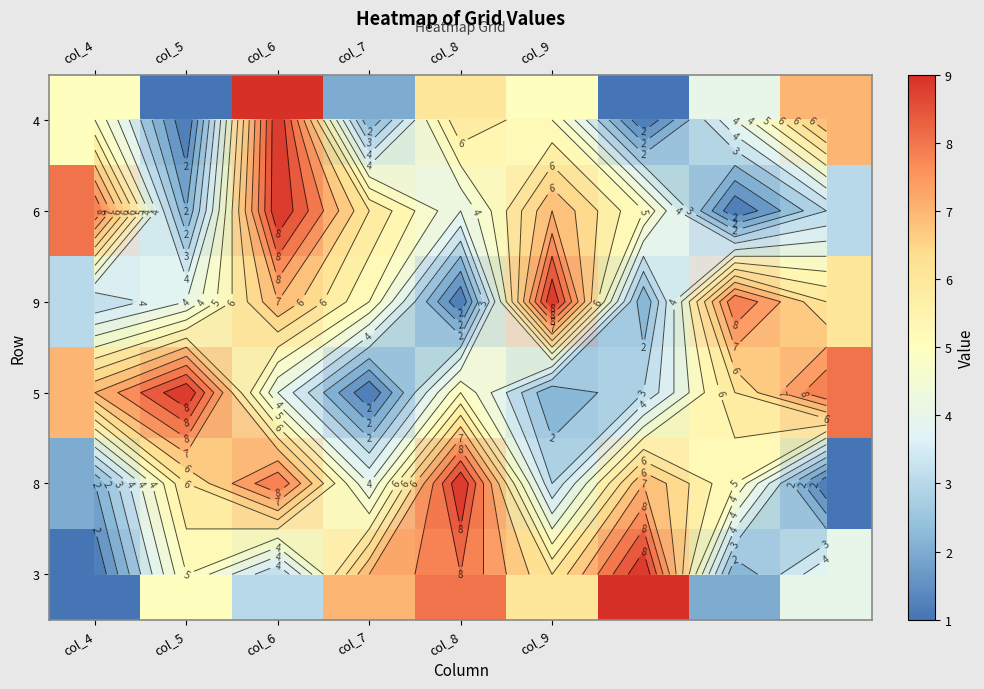

Is the value of row_1 at col_6 greater than the value of row_3 at col_8?

Yes